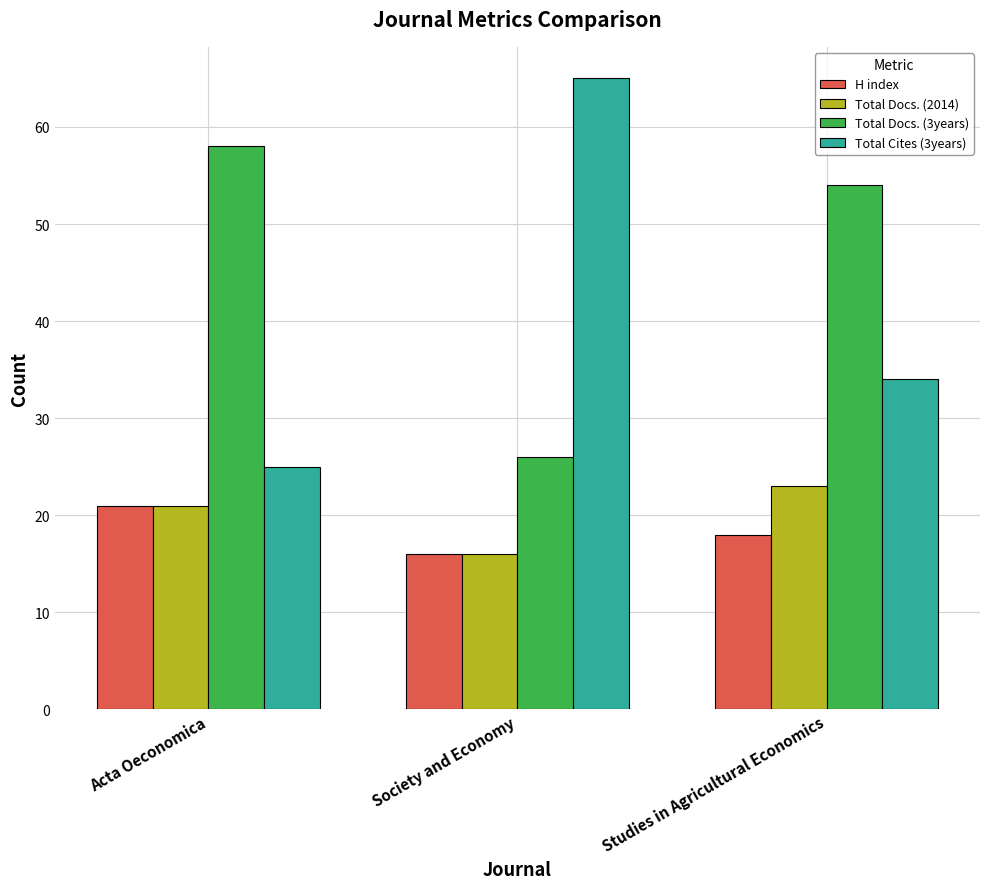

Is the value of Total Cites (3years) at Society and Economy greater than the value of Total Docs. (3years) at Society and Economy?

Yes